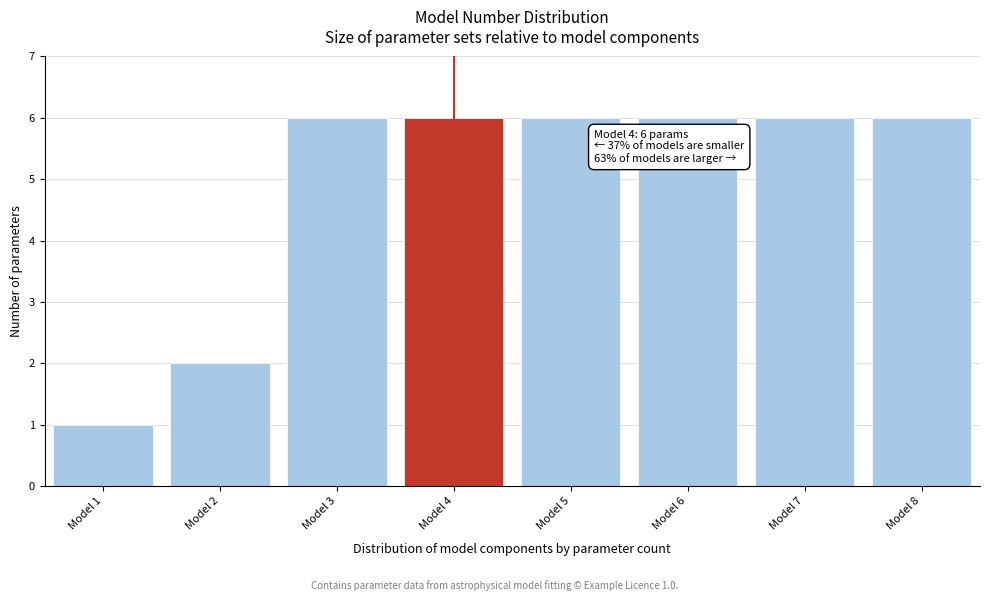

Reading left to right, transcribe all the data shown in this chart.

Model 1=1	Model 2=2	Model 3=6	Model 4=6	Model 5=6	Model 6=6	Model 7=6	Model 8=6